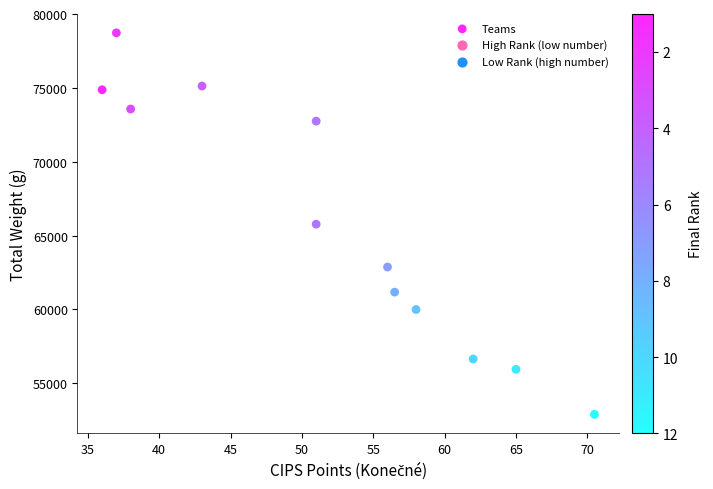

What is the range of Y values (max minus min)?

25825